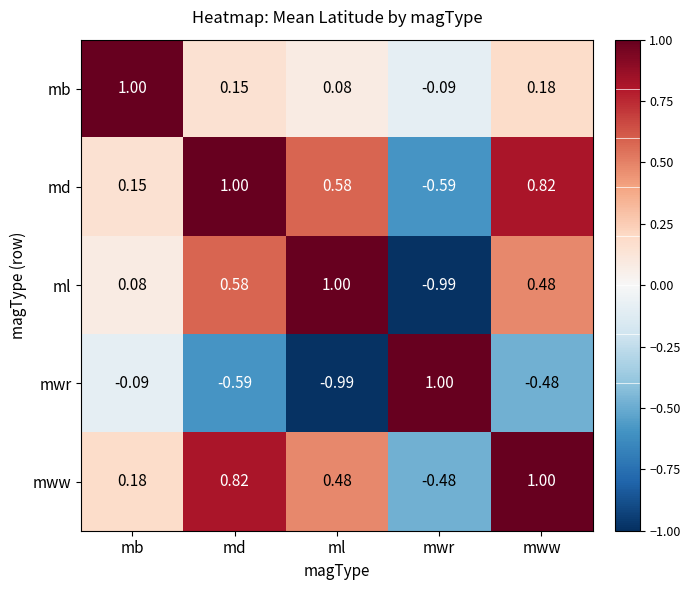

Which category has the lowest value in the mww series?

mwr